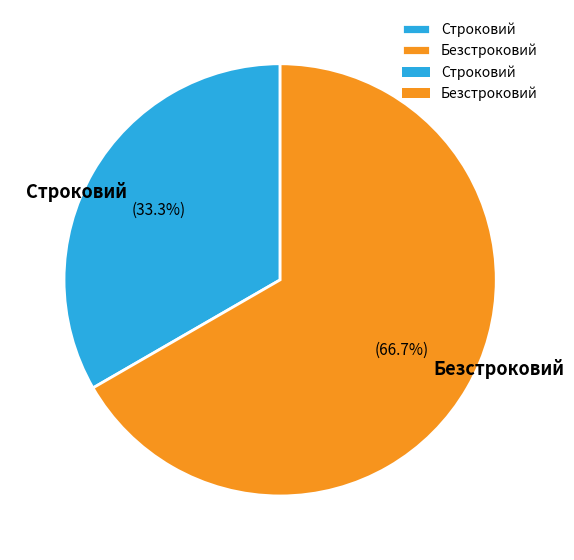

True or false: Строковий accounts for 33% of the total.

True